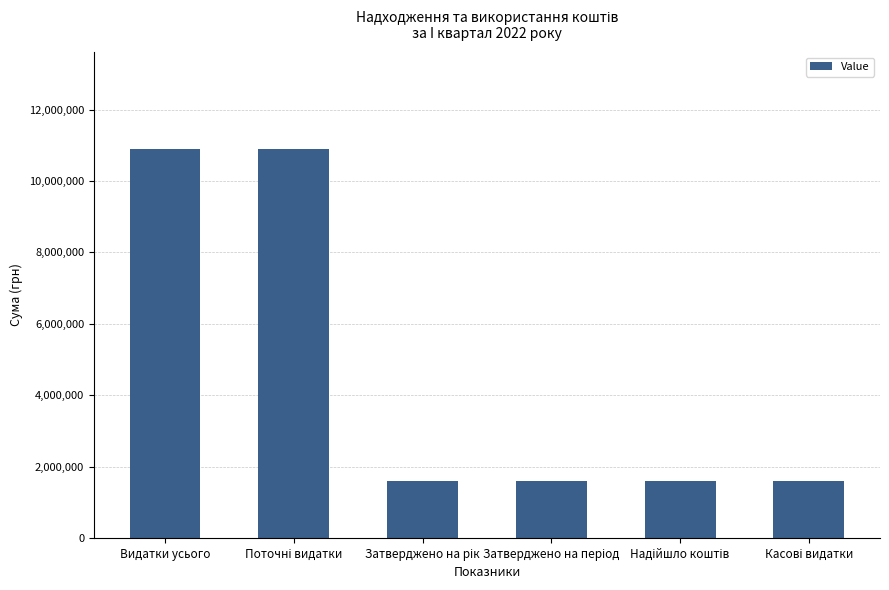

The value at Видатки усього is 2661875. True or false?

False